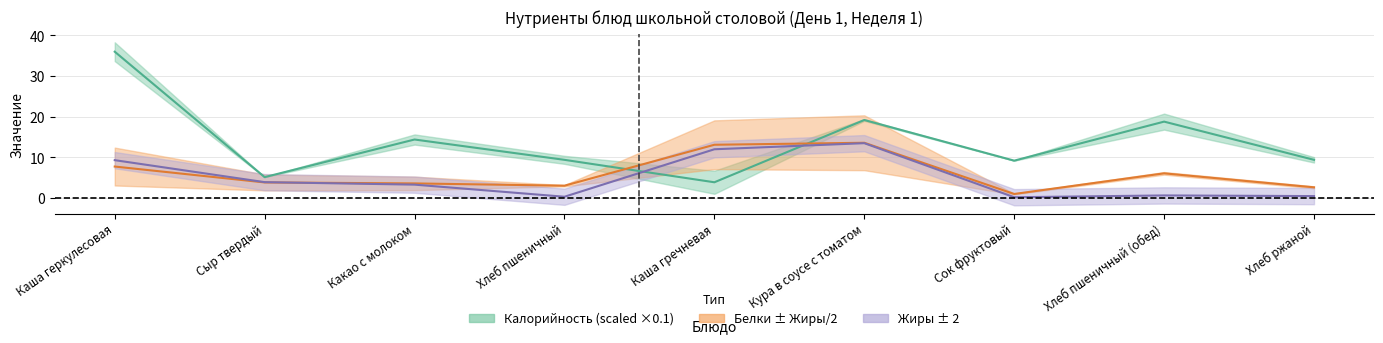

What is the difference between the Калорийность values at Каша геркулесовая and Каша гречневая?

32.1